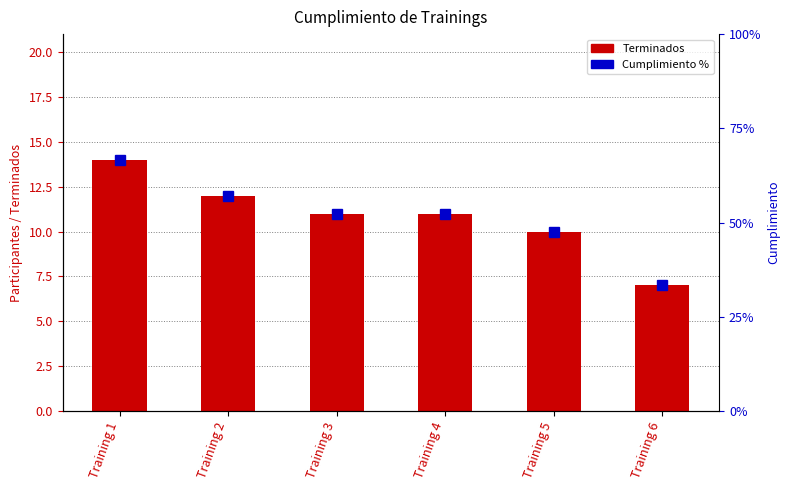

What is the value of the Terminados bar at the 6th from the left?

7.0